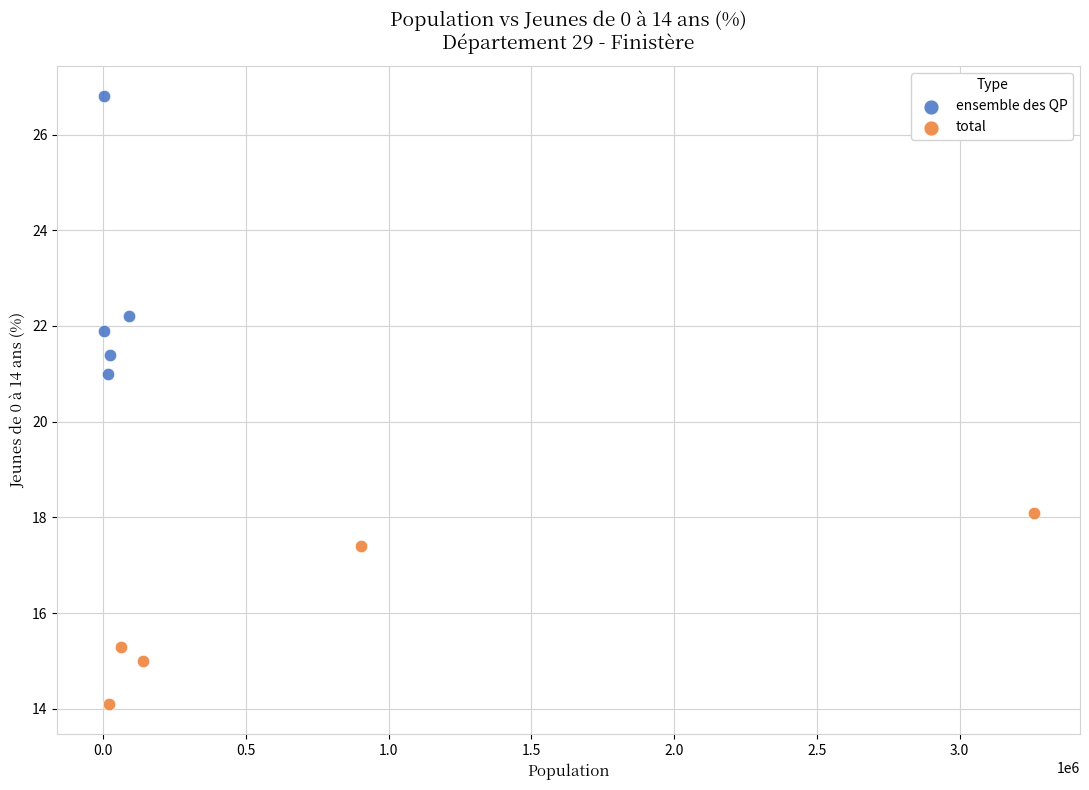

Which series contains the lowest Y value?

total